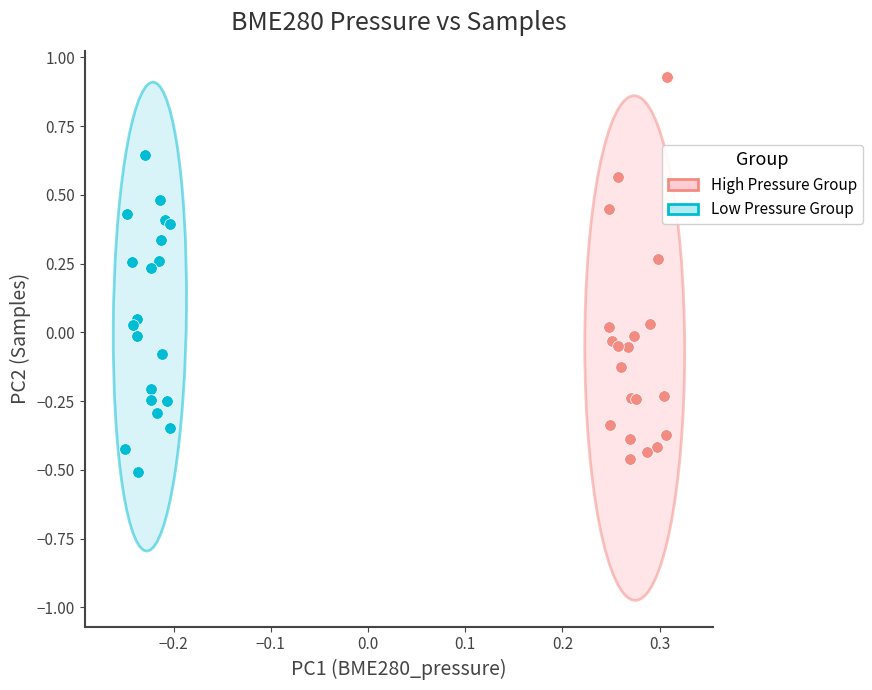

Which series contains the highest Y value?

High Pressure Group